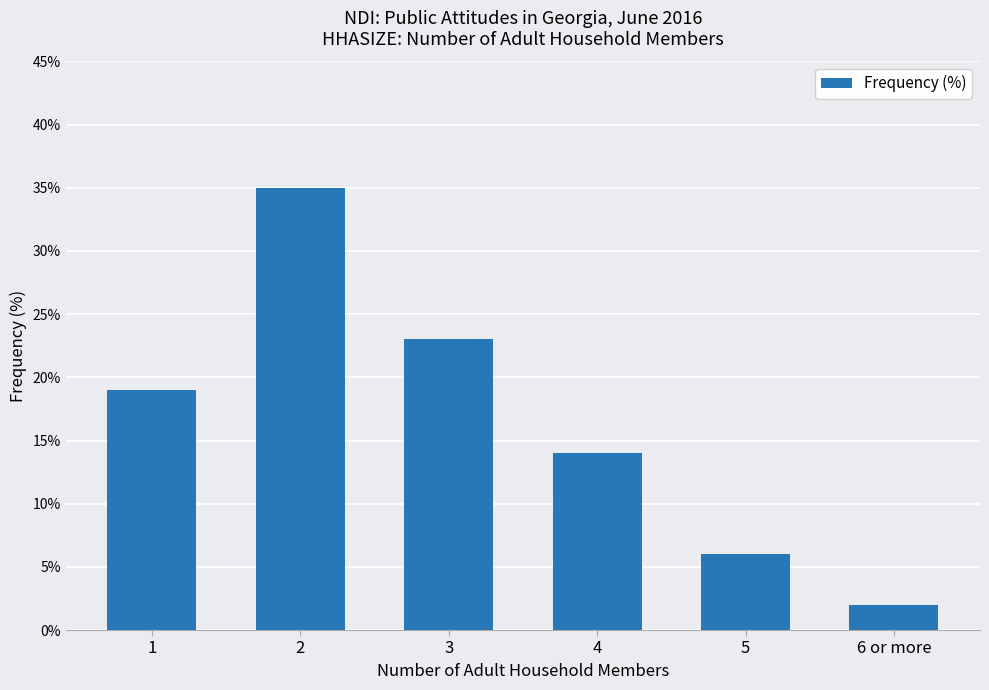

Which category has the highest value across all series?

2